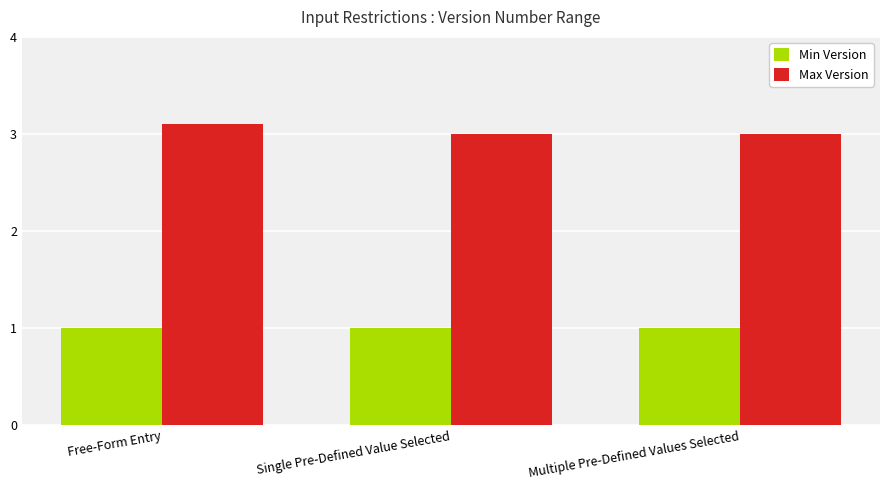

What is the approximate value of Min Version at Single Pre-Defined Value Selected?

1.0